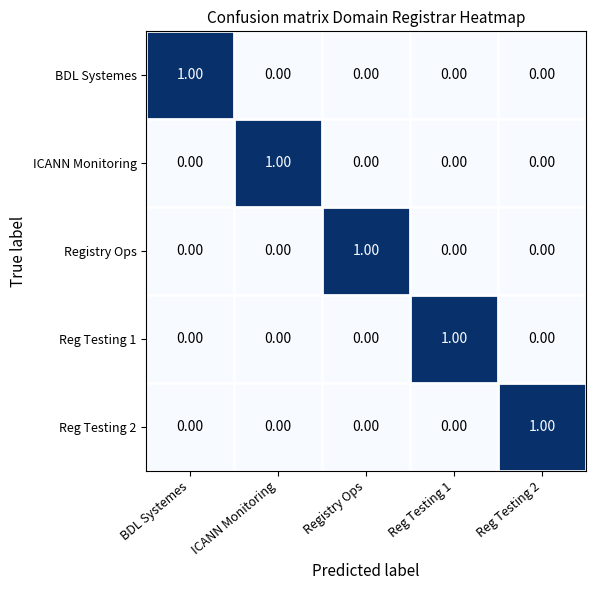

How many positive values does the Reg Testing 1 series have?

1